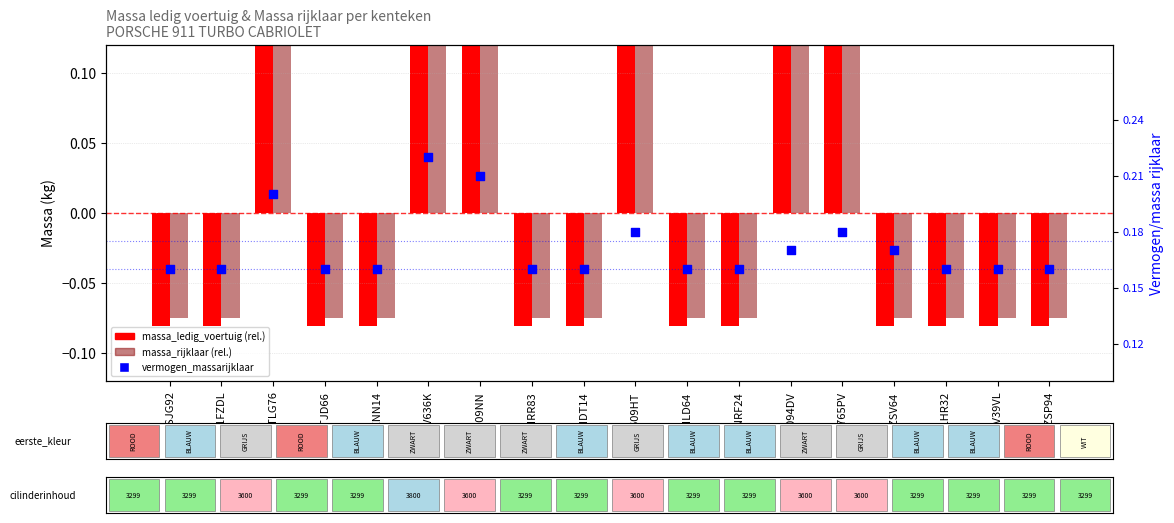

Which series has the largest total across all categories?

vermogen_massarijklaar